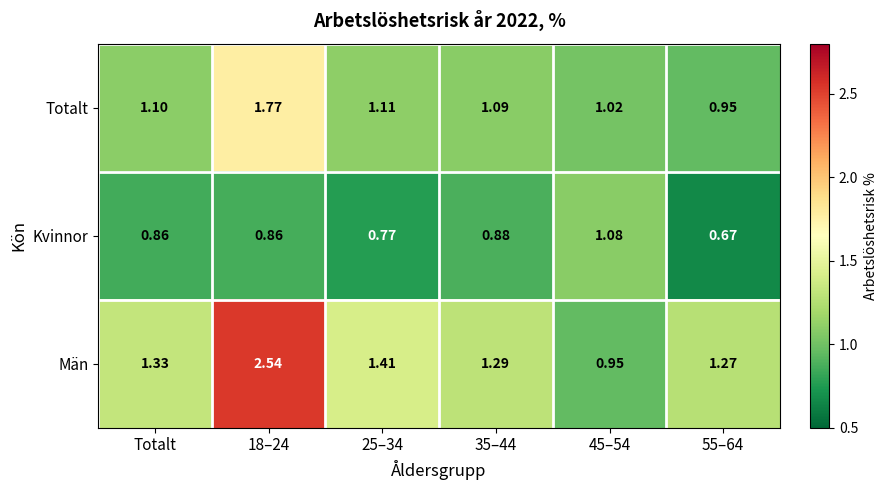

Which series changed the most between 25–34 and 35–44?

Män